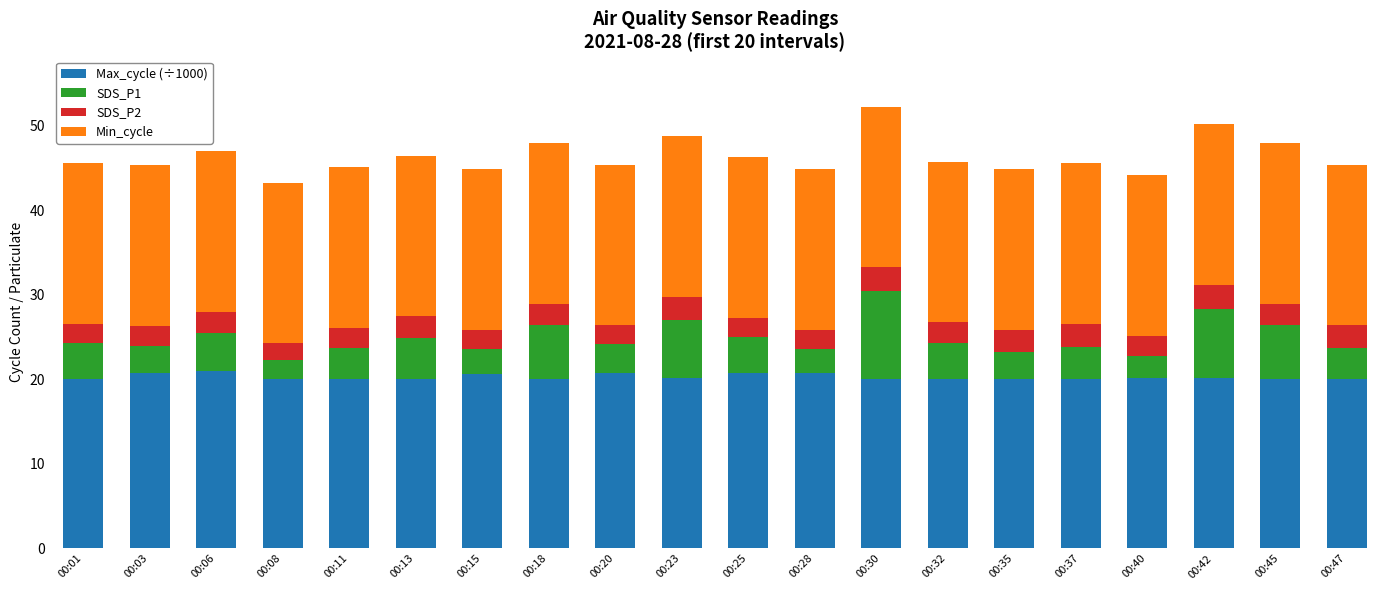

What is the sum of all Max_cycle (÷1000) values?

405.1